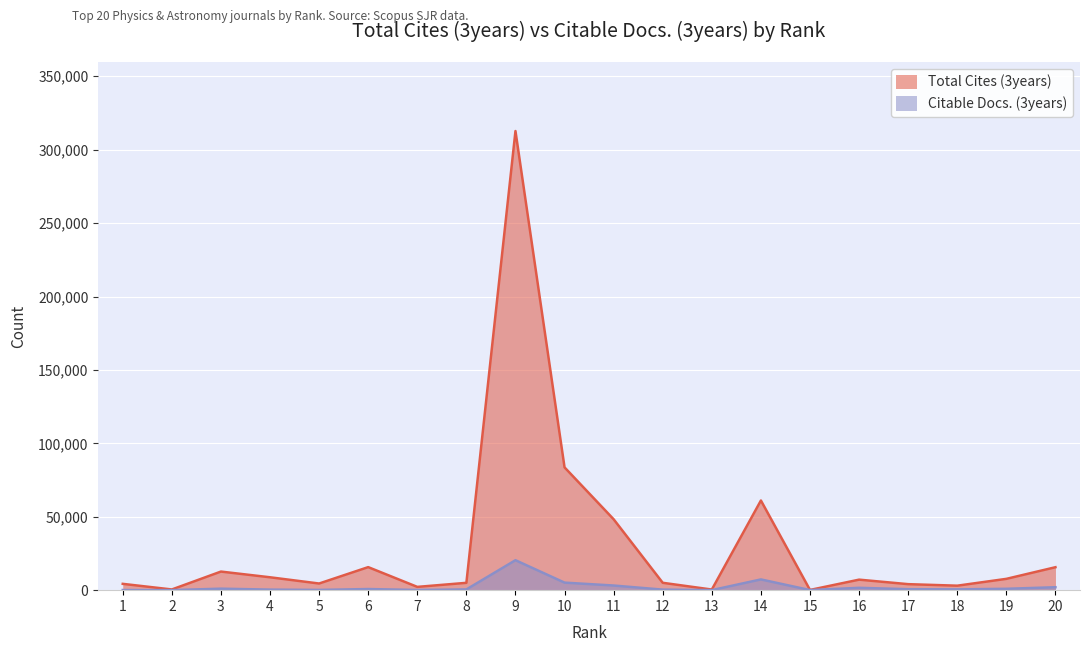

At 7, list the series in order from largest to smallest.

Total Cites (3years), Citable Docs. (3years)